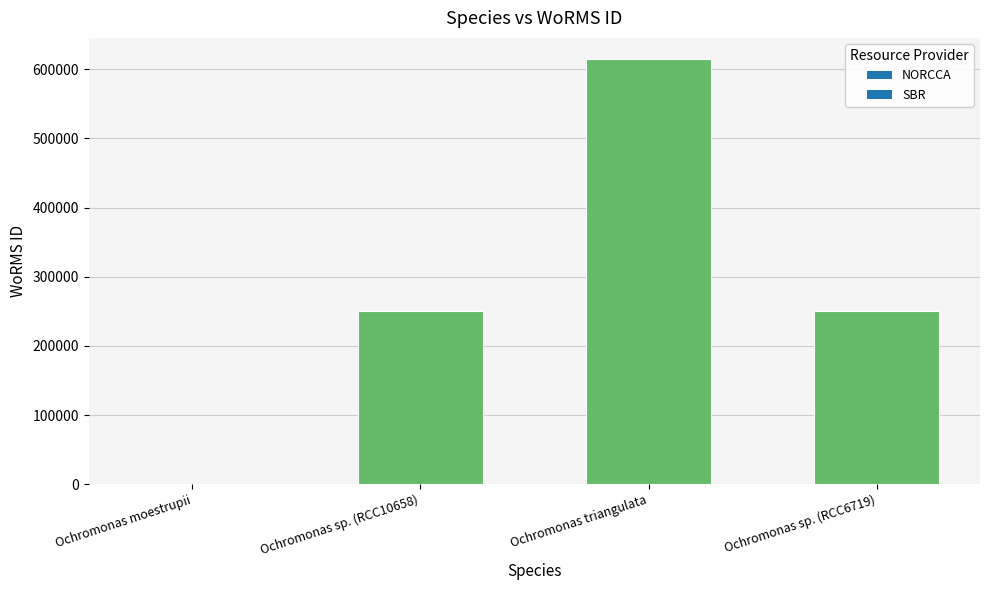

The chart shows a value of 614694 at Ochromonas triangulata. True or false?

True